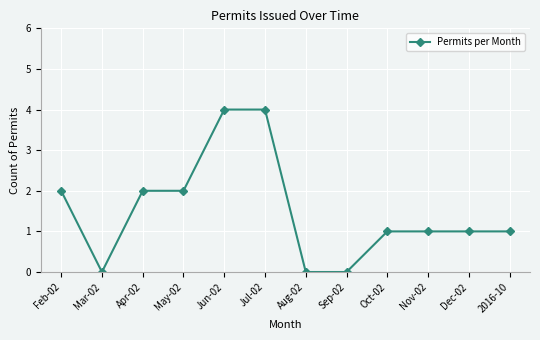

True or false: the data shows 4 at Jun-02.

True